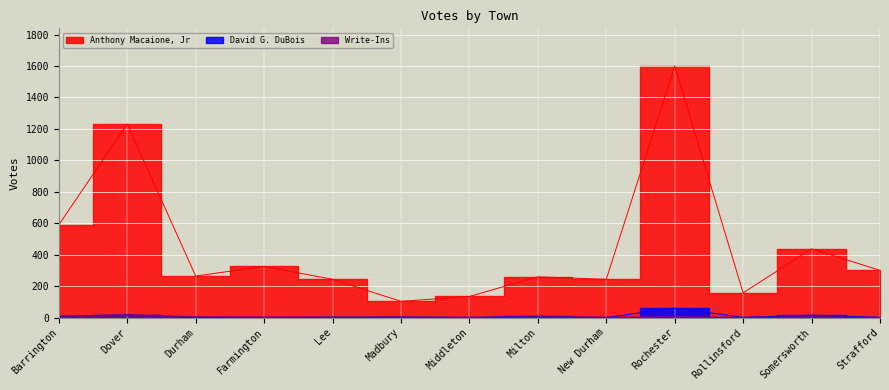

Reading left to right, transcribe all the data shown in this chart.

Anthony Macaione, Jr: 589	1232	264	325	243	103	134	259	243	1600	157	437	300
David G. DuBois: 8	17	1	1	2	3	1	8	0	60	1	15	1
Write-Ins: 3	14	5	1	2	2	0	4	2	5	0	4	0